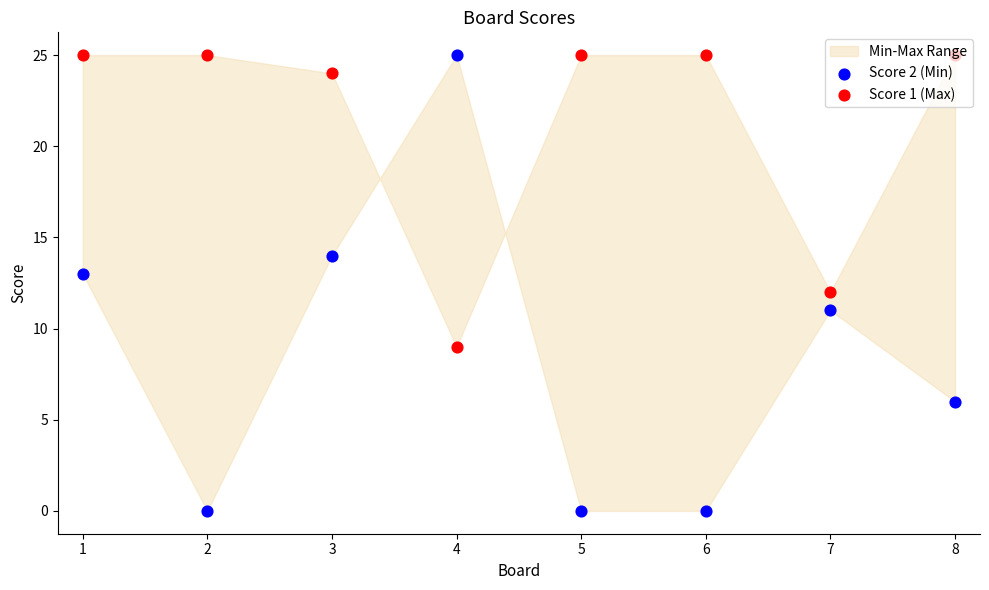

Which series reaches the minimum Y coordinate?

Score 2 (Min)